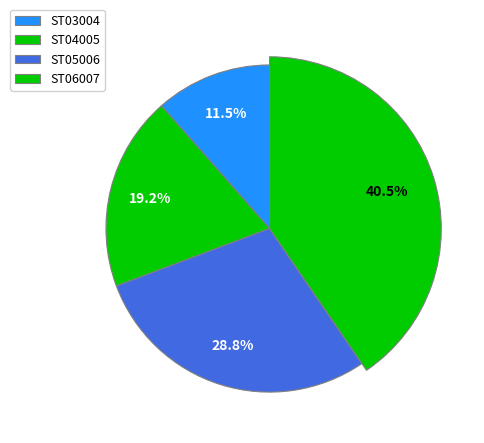

The ST05006 slice represents 19% of the pie. True or false?

False